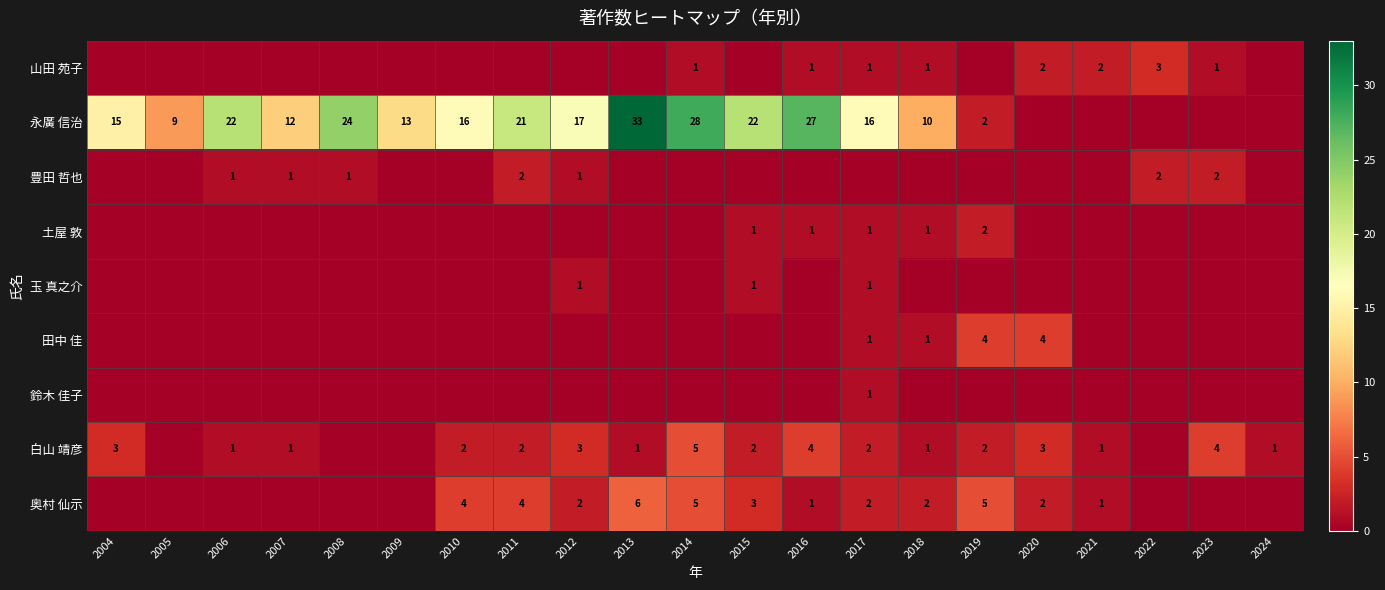

Is the value of 田中 佳 at 2018 greater than the value of 永廣 信治 at 2014?

No